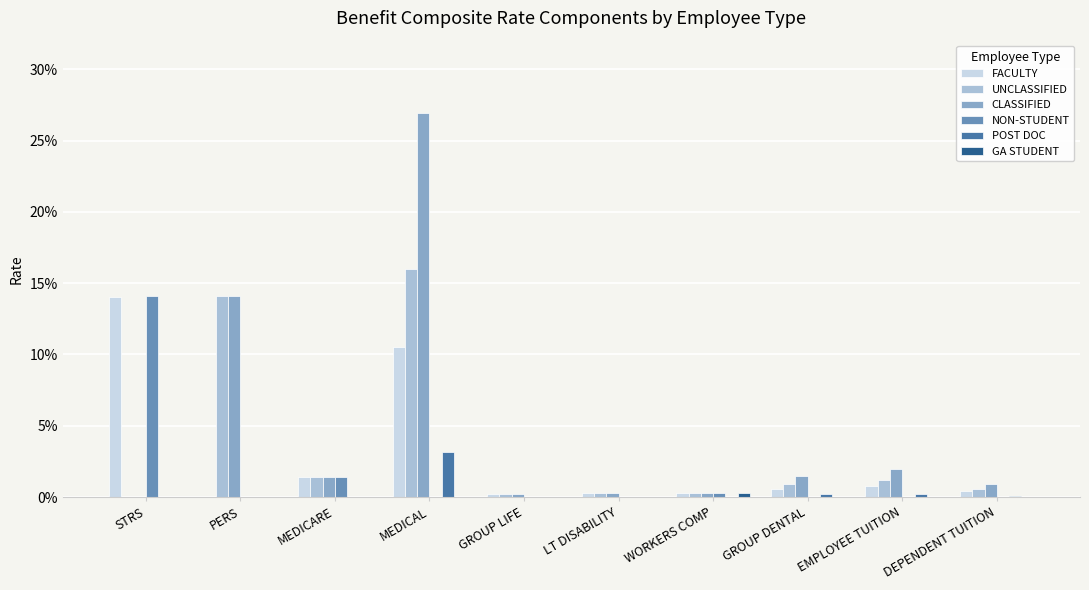

Does the chart contain stacked bars?

No